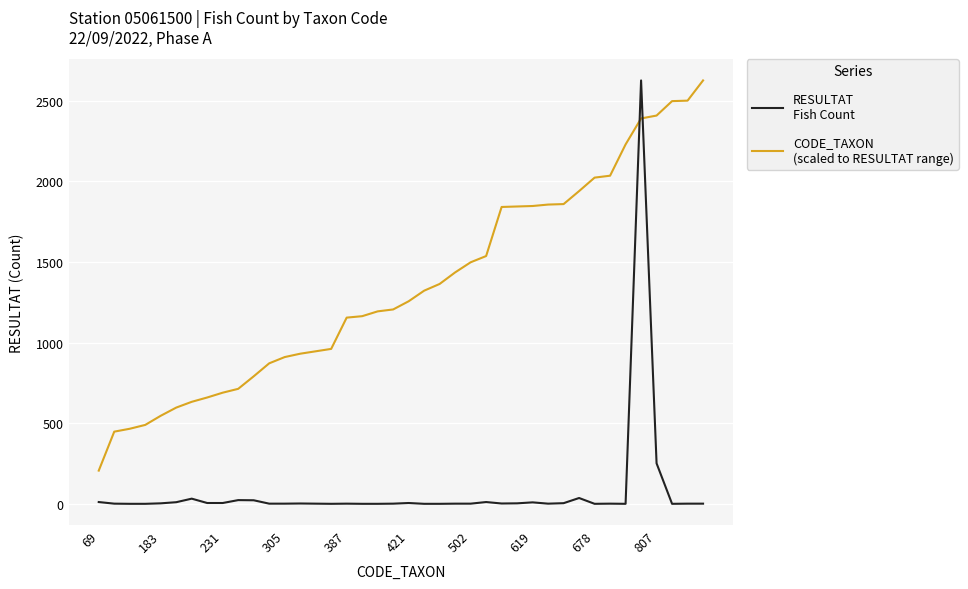

How many lines are shown in the chart?

2